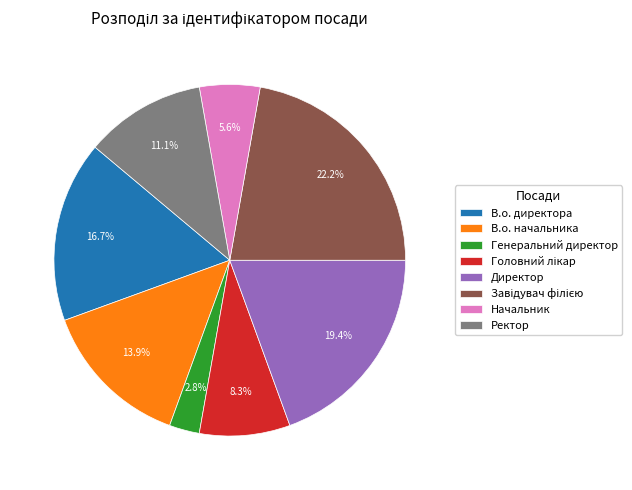

The В.о. начальника slice represents 23% of the pie. True or false?

False